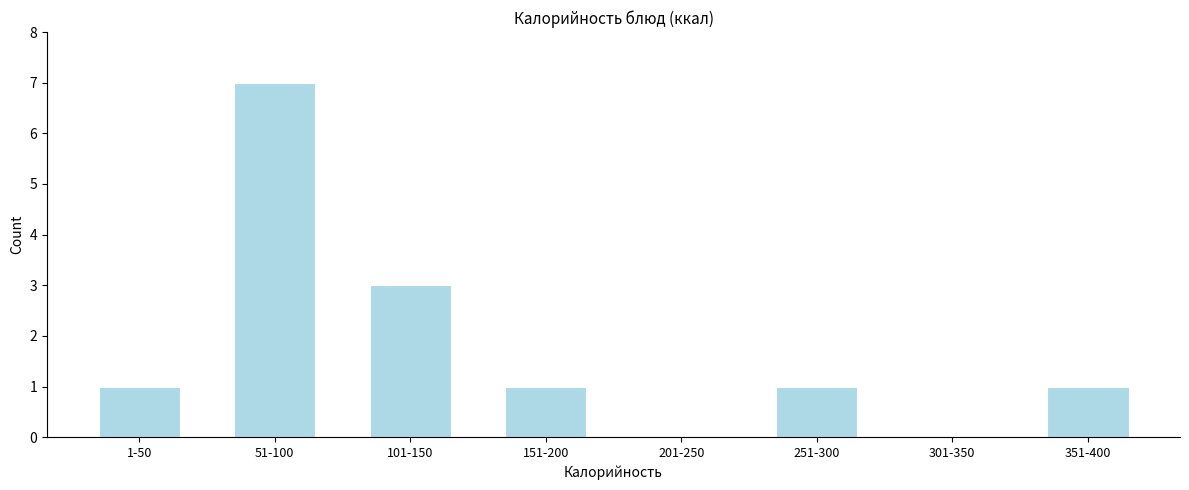

Reading right to left, transcribe all the data shown in this chart.

351-400=1	301-350=0	251-300=1	201-250=0	151-200=1	101-150=3	51-100=7	1-50=1